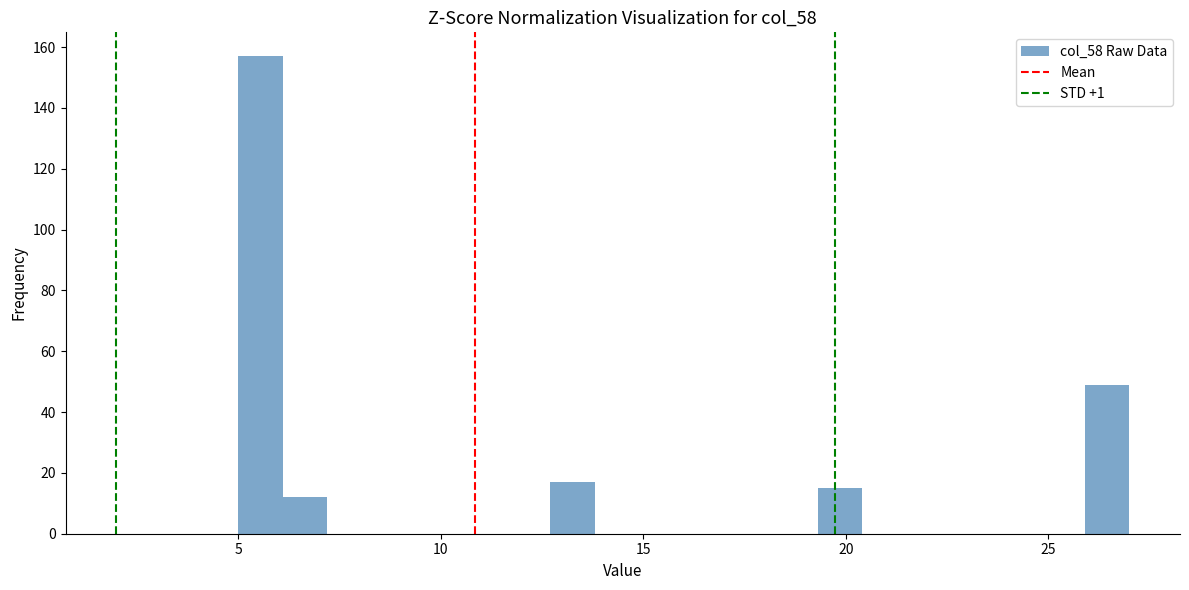

Read against the x-axis, roughly where is the centre of the tallest bar?

5.5